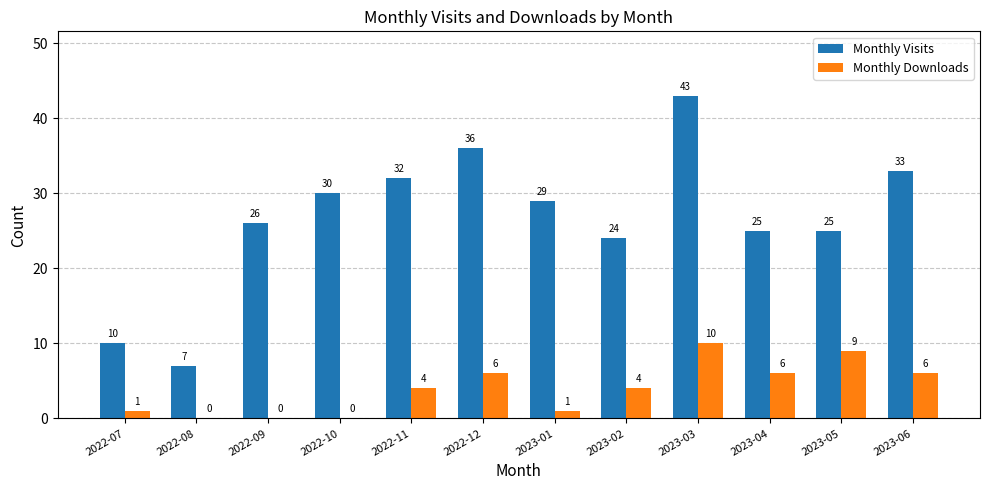

The value of Monthly Downloads at 2022-11 is 4. True or false?

True